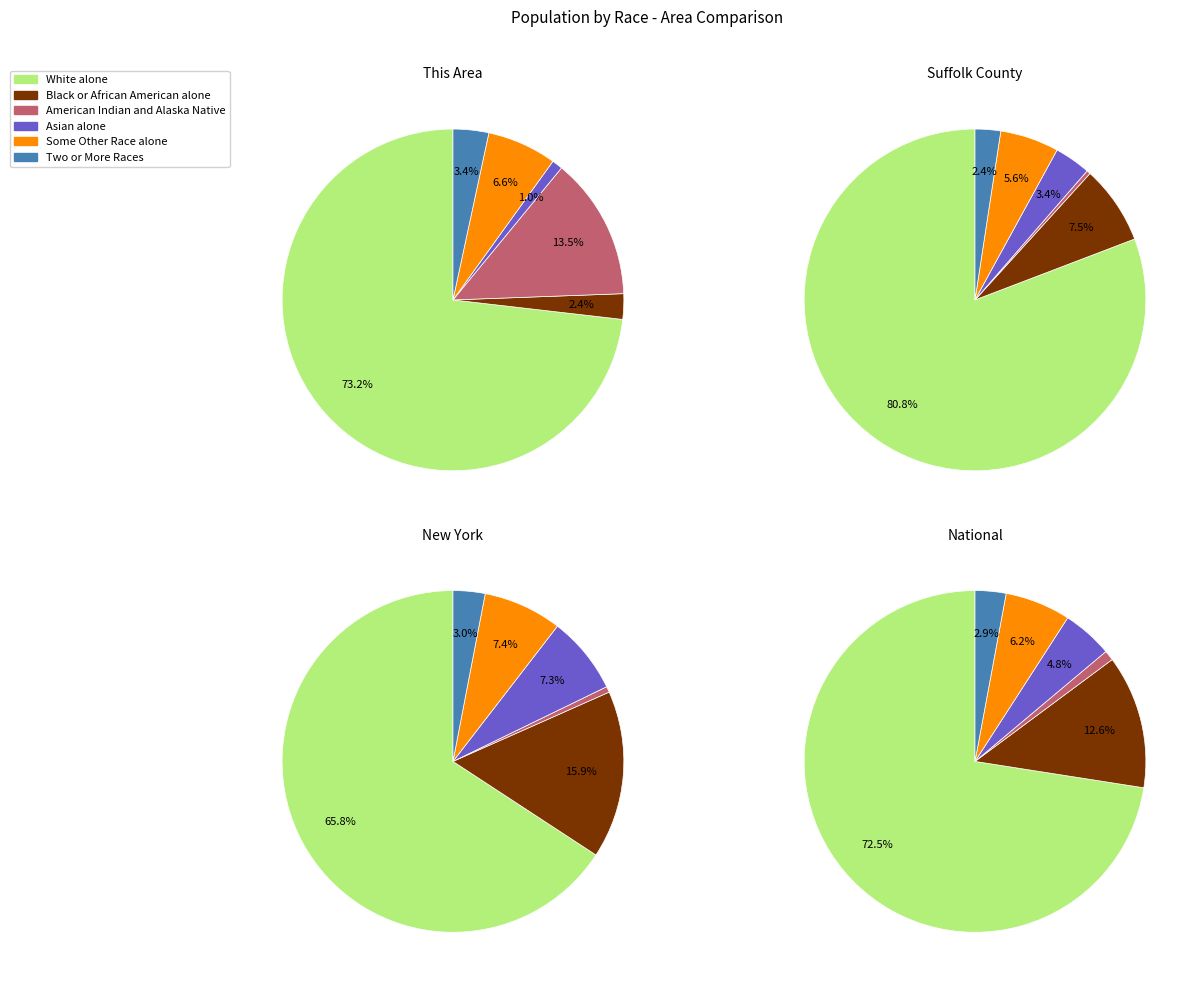

Which series has the widest spread of values?

White alone